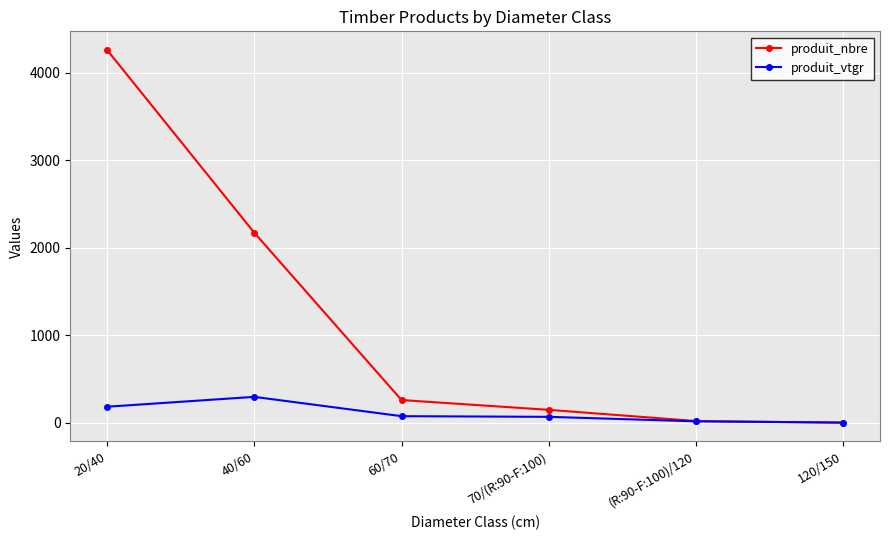

What is the maximum value for produit_nbre?

4263.0